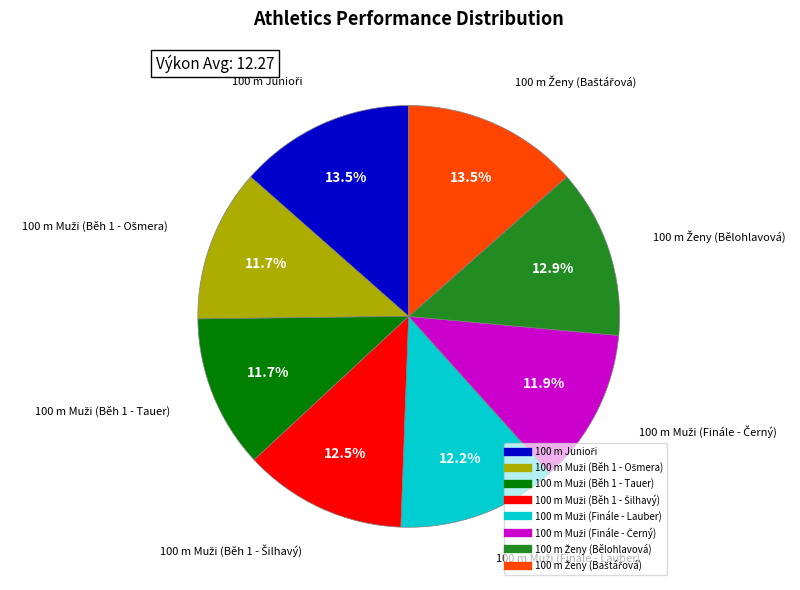

Is there any slice that represents more than half of the pie?

No